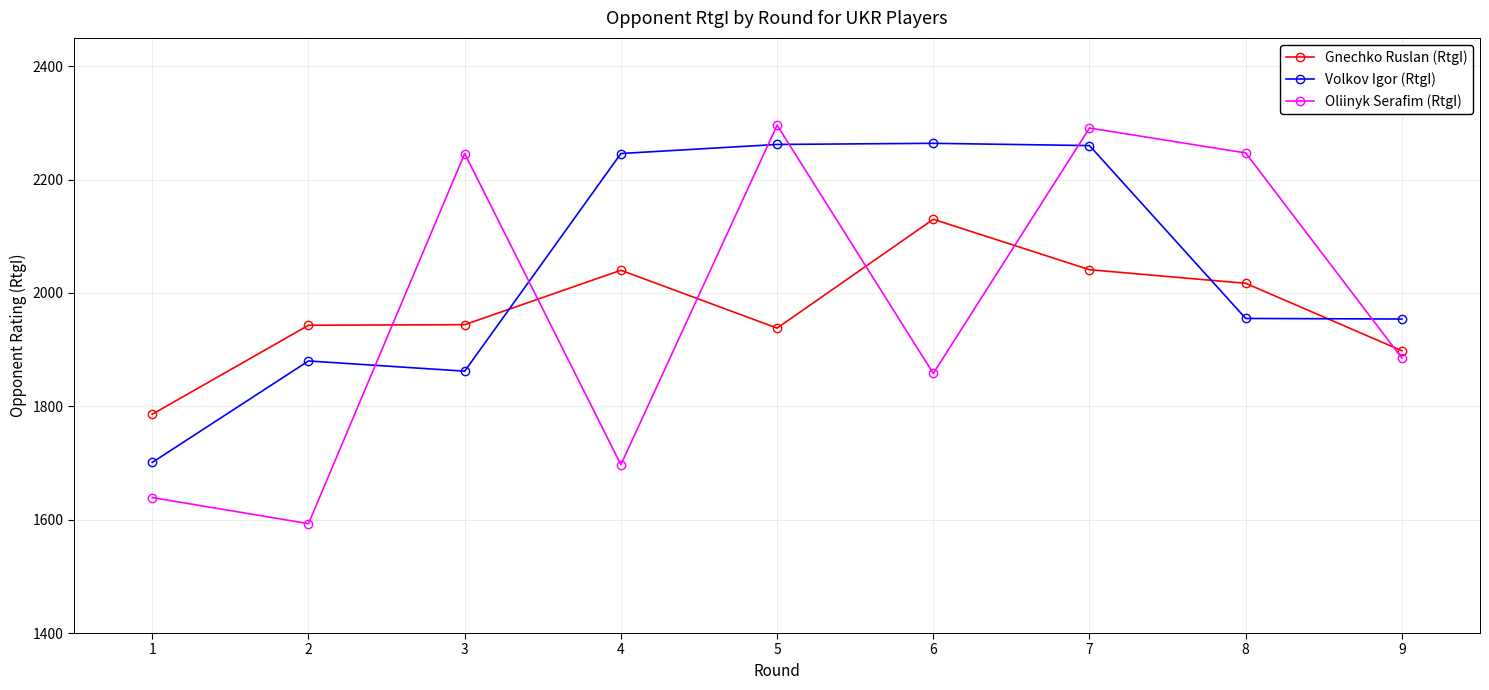

Count the number of data series in this chart.

3